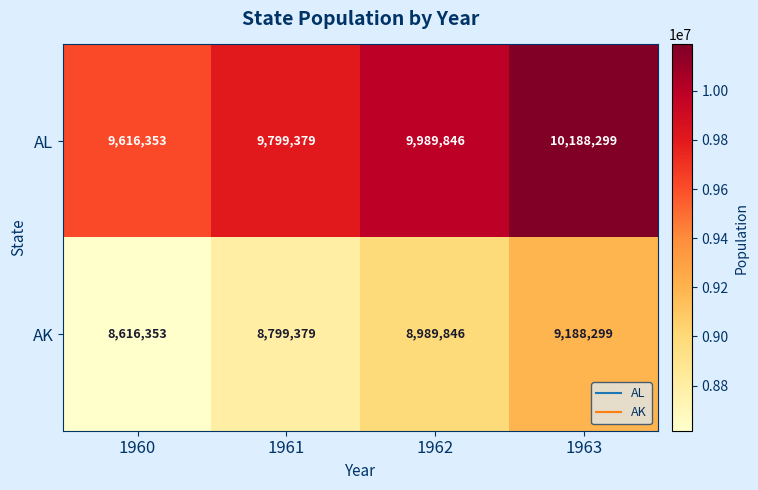

Is it true that AL equals 14528634 at 1961?

False